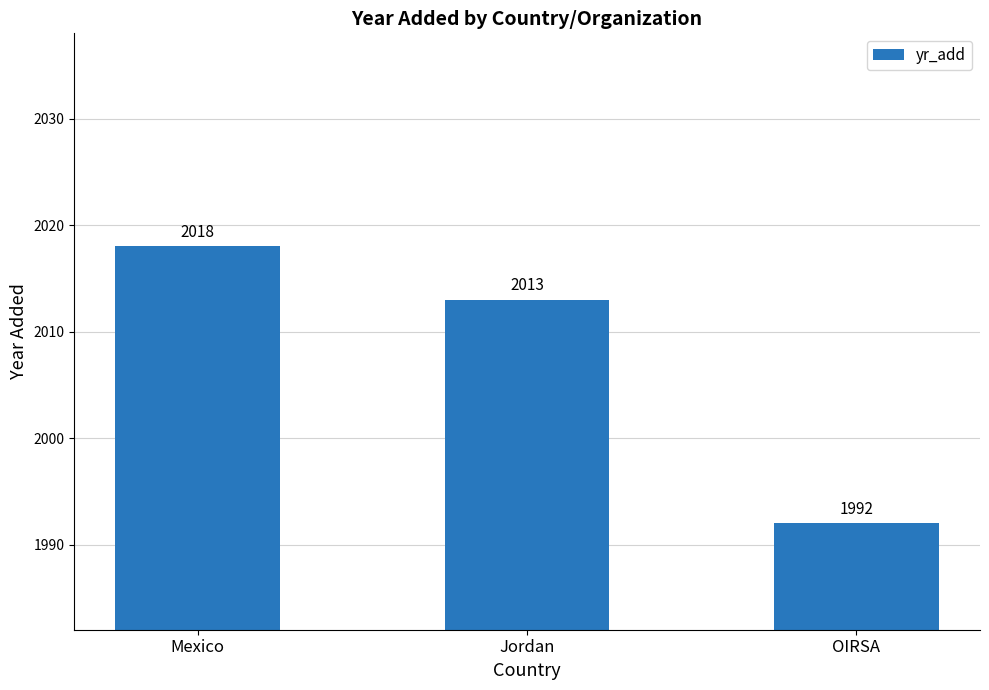

What is the difference between the values at OIRSA and Jordan?

21